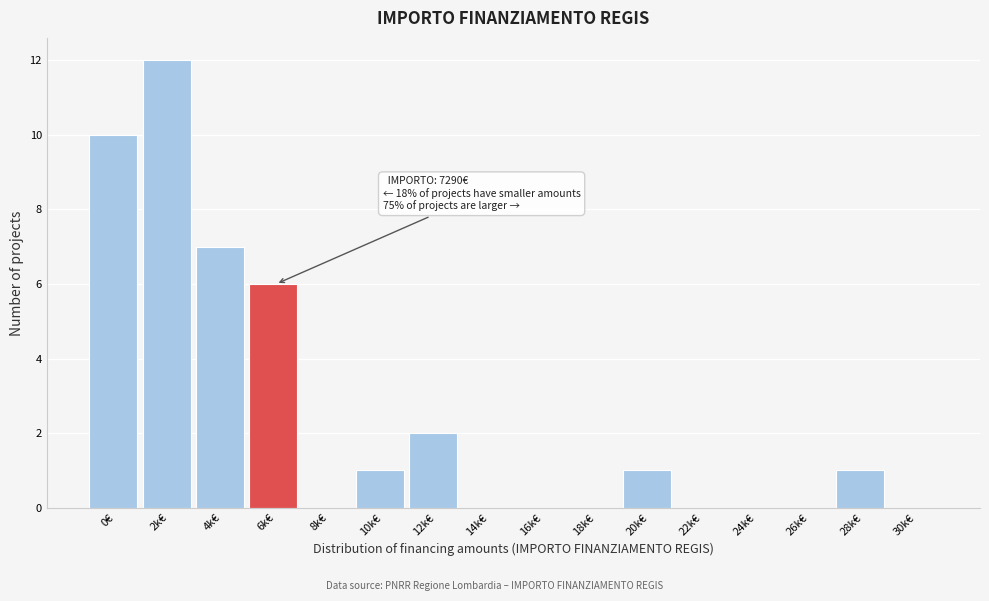

Reading right to left, transcribe all the data shown in this chart.

30k€=0	28k€=1	26k€=0	24k€=0	22k€=0	20k€=1	18k€=0	16k€=0	14k€=0	12k€=2	10k€=1	8k€=0	6k€=6	4k€=7	2k€=12	0€=10